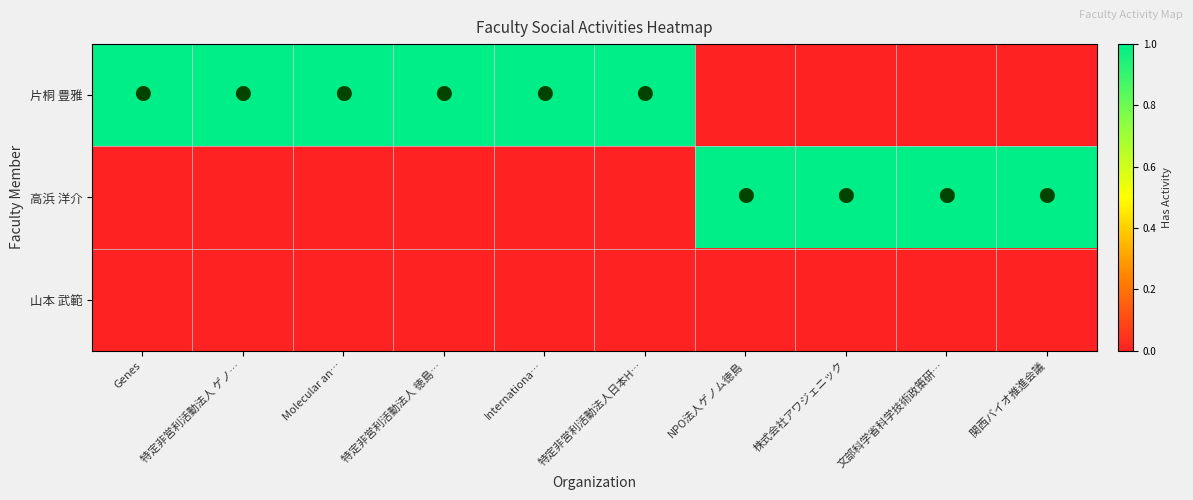

Reading right to left, list all the values displayed in this chart.

片桐 豊雅: 関西バイオ推進会議=0	文部科学省科学技術政策研…=0	株式会社アワジェニック=0	NPO法人ゲノム徳島=0	特定非営利活動法人日本H…=1	Internationa…=1	特定非営利活動法人 徳島…=1	Molecular an…=1	特定非営利活動法人 ゲノ…=1	Genes=1
高浜 洋介: 関西バイオ推進会議=1	文部科学省科学技術政策研…=1	株式会社アワジェニック=1	NPO法人ゲノム徳島=1	特定非営利活動法人日本H…=0	Internationa…=0	特定非営利活動法人 徳島…=0	Molecular an…=0	特定非営利活動法人 ゲノ…=0	Genes=0
山本 武範: 関西バイオ推進会議=0	文部科学省科学技術政策研…=0	株式会社アワジェニック=0	NPO法人ゲノム徳島=0	特定非営利活動法人日本H…=0	Internationa…=0	特定非営利活動法人 徳島…=0	Molecular an…=0	特定非営利活動法人 ゲノ…=0	Genes=0